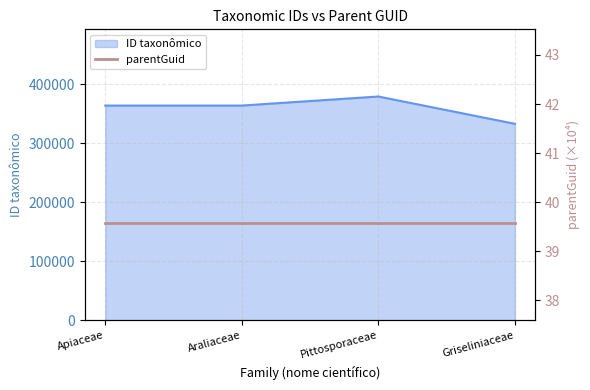

What is the sum of the values at Apiaceae and Pittosporaceae?

743732